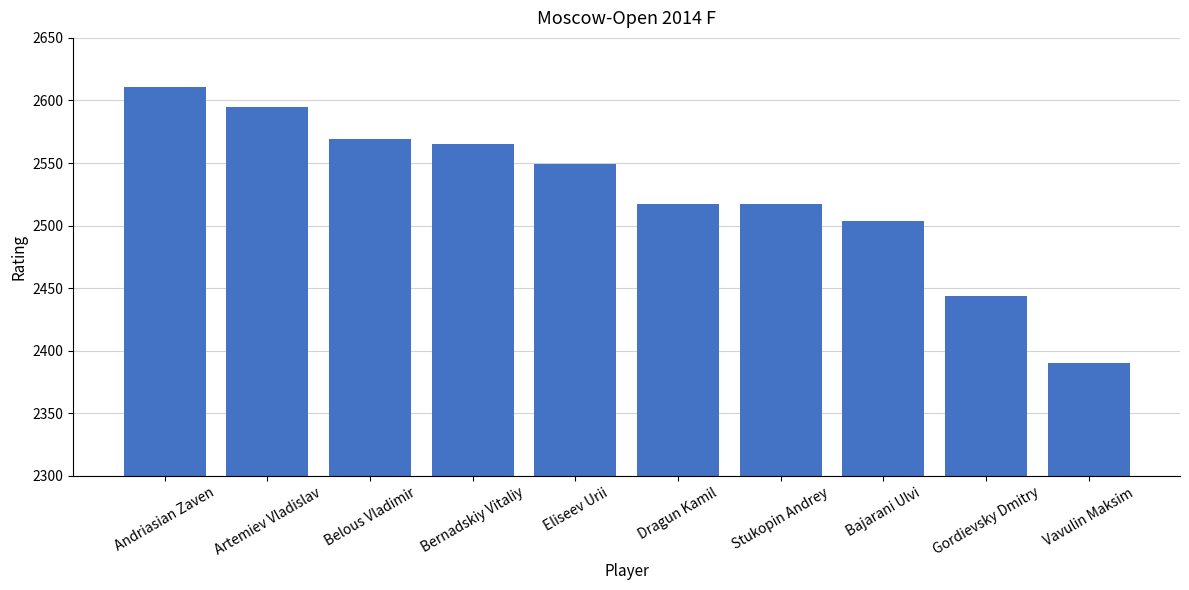

True or false: the data shows 2517 at Dragun Kamil.

True